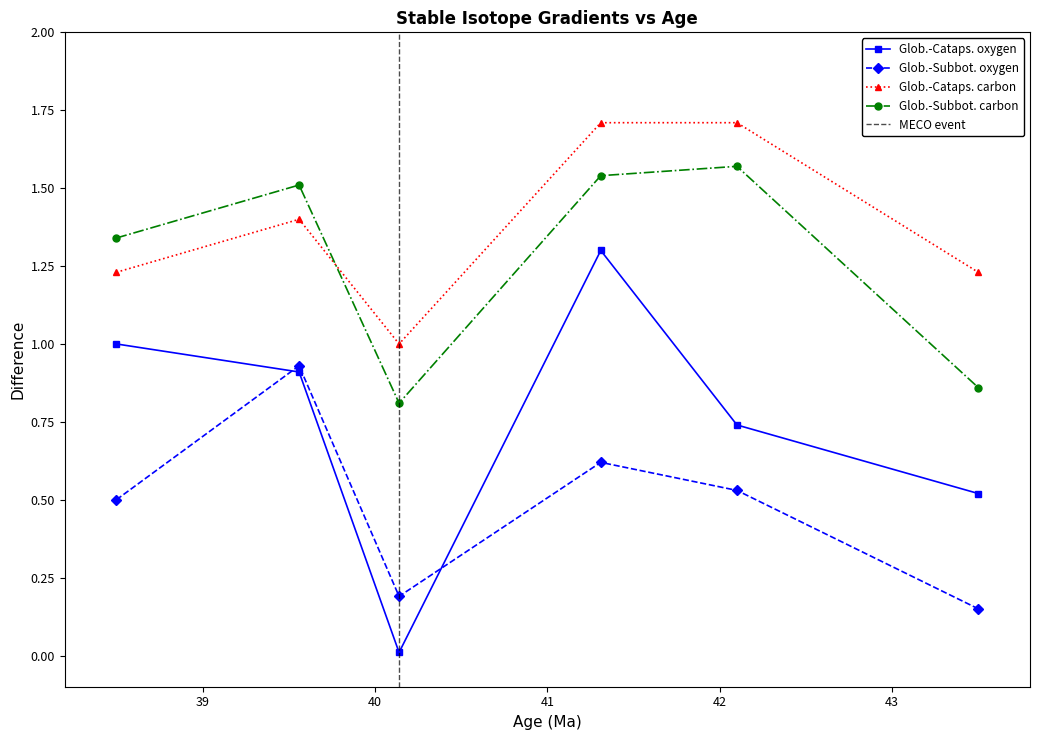

True or false: Glob.-Cataps. carbon and Glob.-Subbot. oxygen intersect in this chart.

False